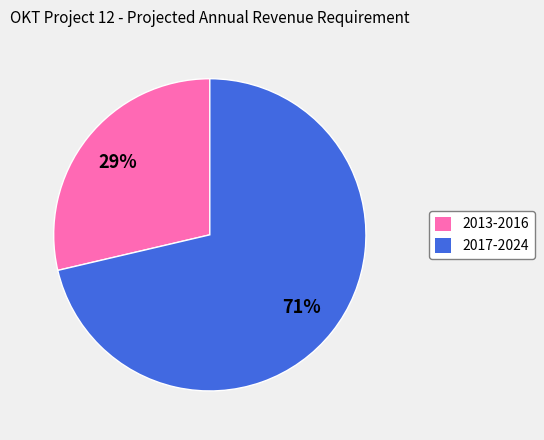

How many slices are in this pie chart?

2